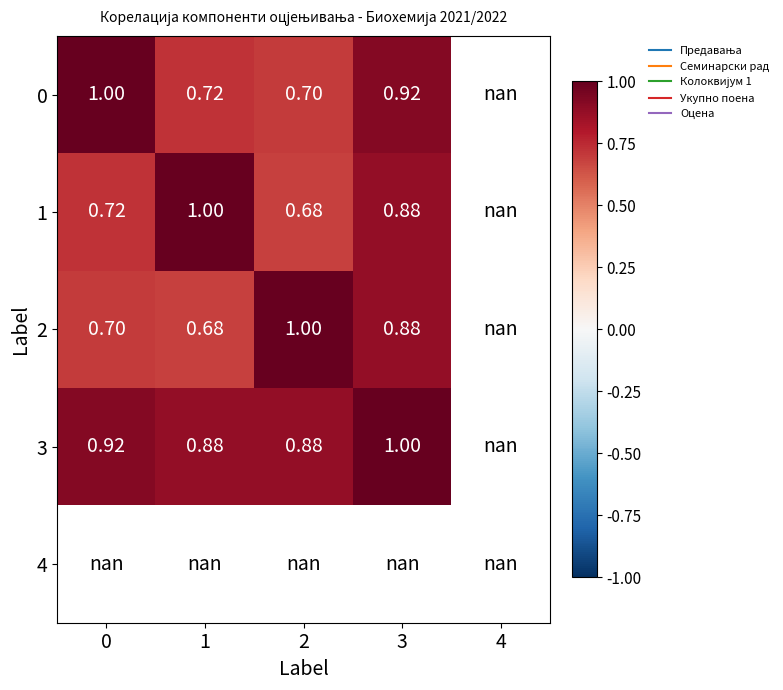

What is the spread (max minus min) of values at 2?

0.3